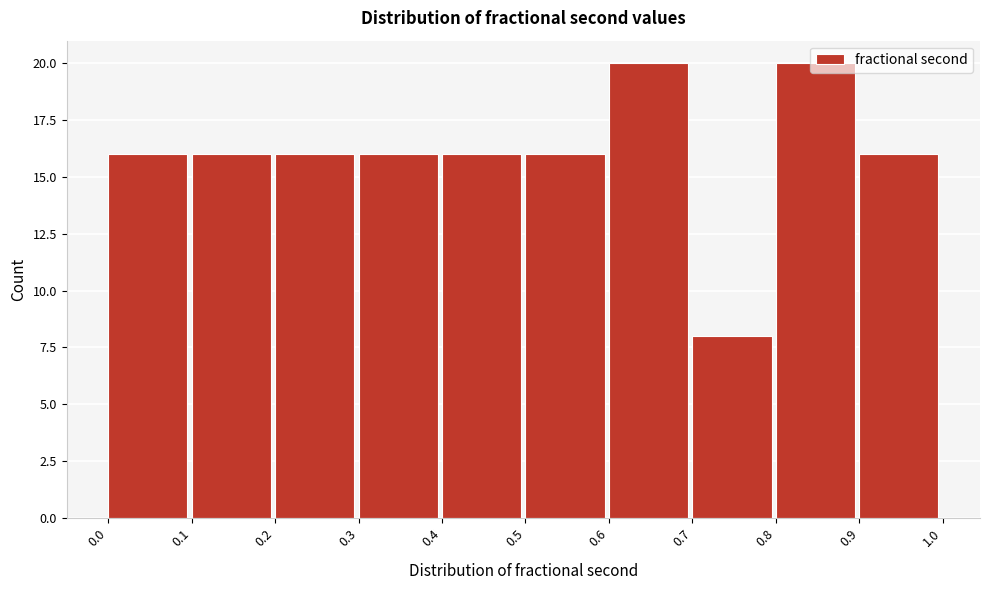

Reading left to right, transcribe this chart: for each bar, give the range it covers on the x-axis and its height. The values are not printed on the chart, so give them approximately, as read against the axis.

0.0 to 0.1: 16
0.1 to 0.2: 16
0.2 to 0.3: 16
0.3 to 0.4: 16
0.4 to 0.5: 16
0.5 to 0.6: 16
0.6 to 0.7: 20
0.7 to 0.8: 8
0.8 to 0.9: 20
0.9 to 1.0: 16